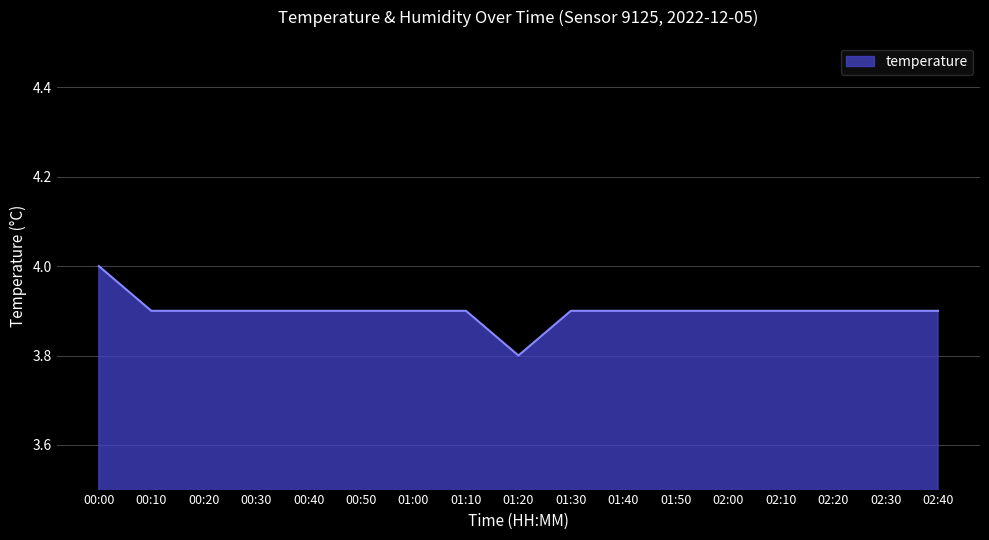

Read the value at 01:50.

3.9